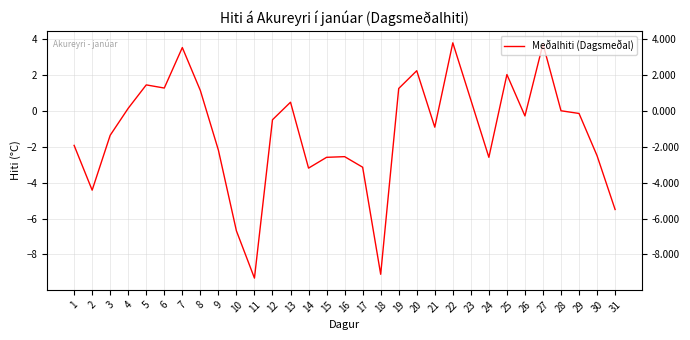

Rank the categories by value from lowest to highest.

11, 18, 10, 31, 2, 14, 17, 15, 24, 16, 30, 9, 1, 3, 21, 12, 26, 29, 28, 4, 13, 23, 8, 19, 6, 5, 25, 20, 7, 27, 22